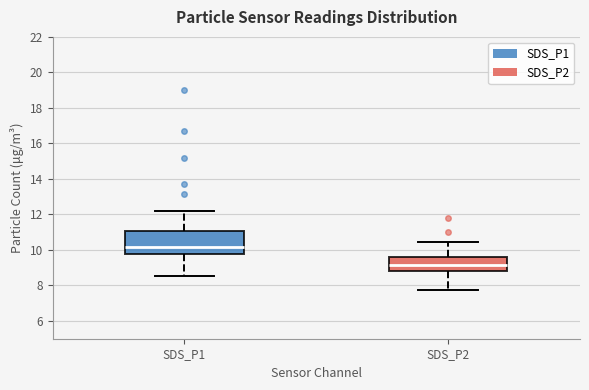

Reading left to right, read every box against the y-axis: the position of its median line, the range the box covers, and the ends of its whiskers. The values are not printed on the chart, so give them approximately, as read against the axis.

SDS_P1: median 10.2, box 9.8 to 11.0, whiskers 8.6 to 12.2
SDS_P2: median 9.2, box 8.8 to 9.6, whiskers 7.8 to 10.4